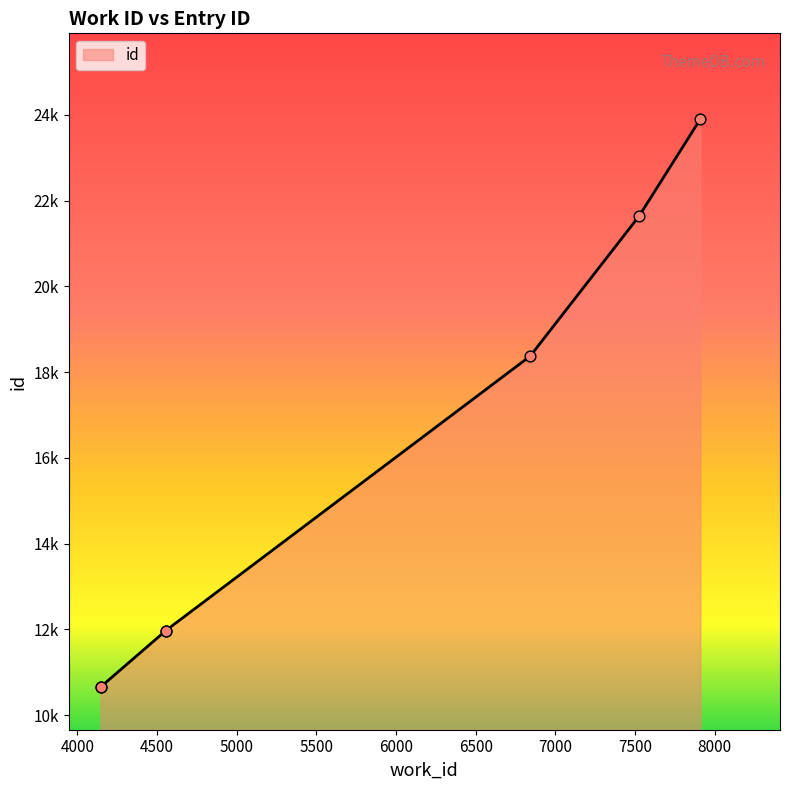

Between 4146 and 7910, which is larger?

7910